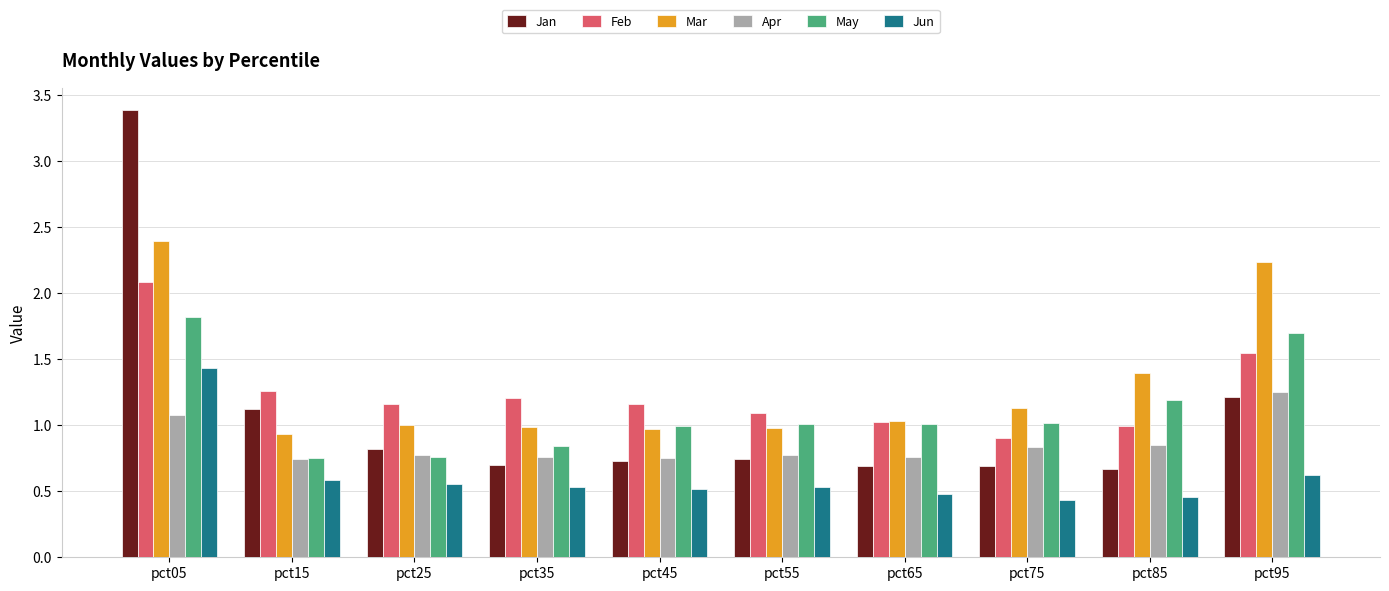

The Feb series shows 2.8 at pct05. True or false?

False